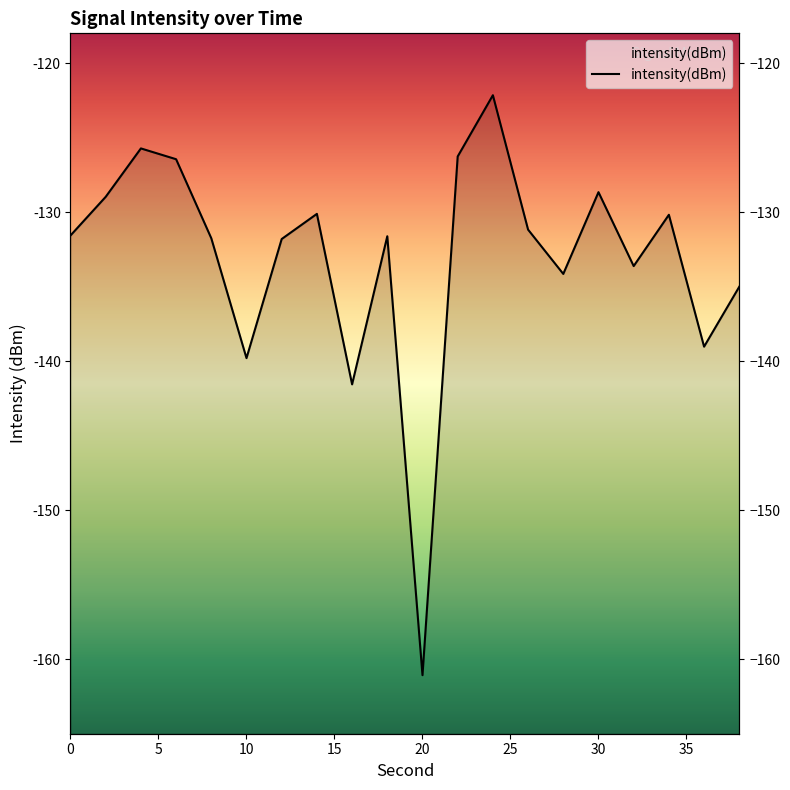

What is the smallest value displayed?

-161.1